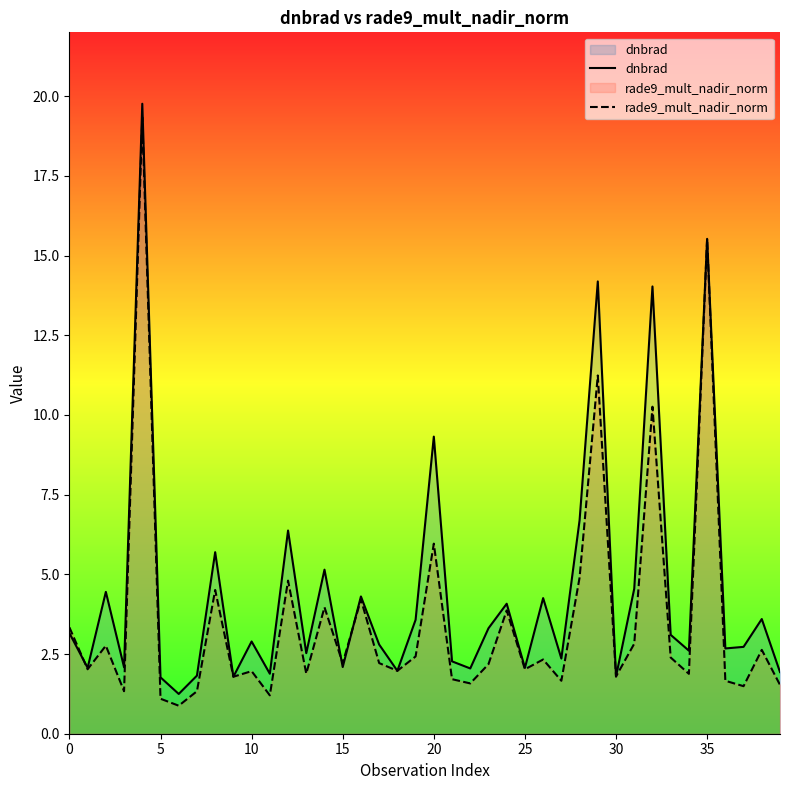

Which series has the largest total across all categories?

dnbrad